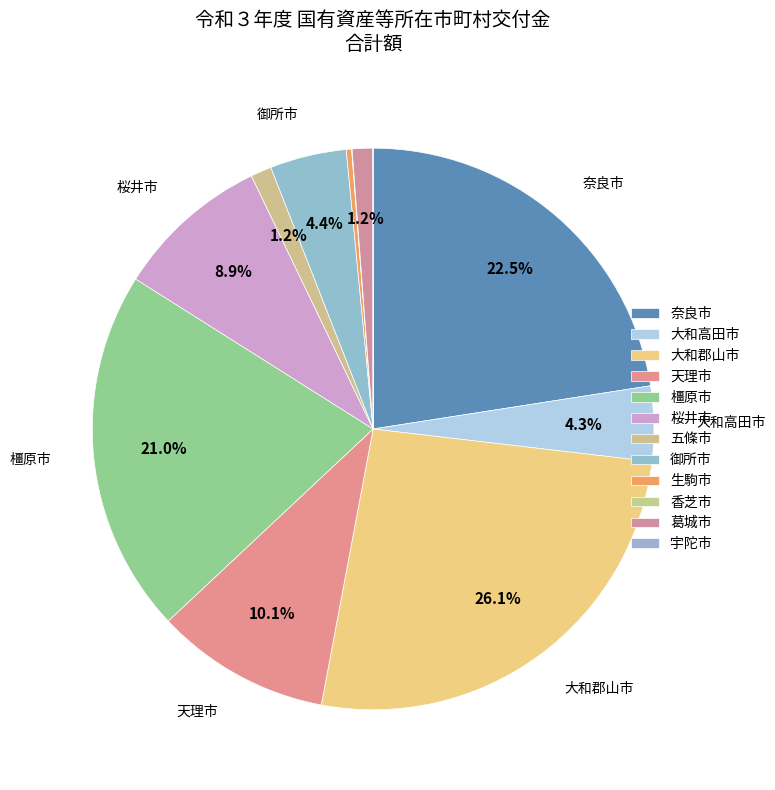

Does 葛城市 represent more than half of the total?

No